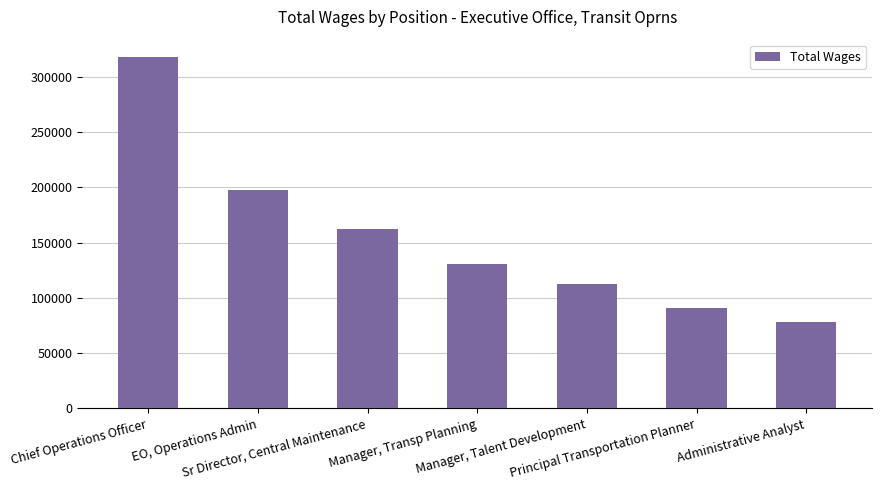

Rank the categories by value from lowest to highest.

Administrative Analyst, Principal Transportation Planner, Manager, Talent Development, Manager, Transp Planning, Sr Director, Central Maintenance, EO, Operations Admin, Chief Operations Officer